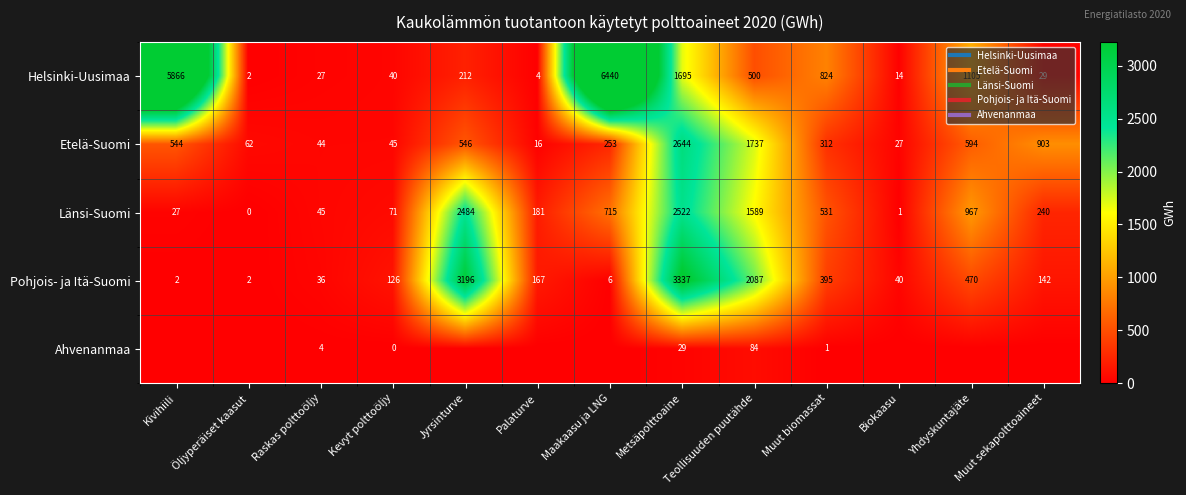

What is the spread (max minus min) of values at Biokaasu?

39.7